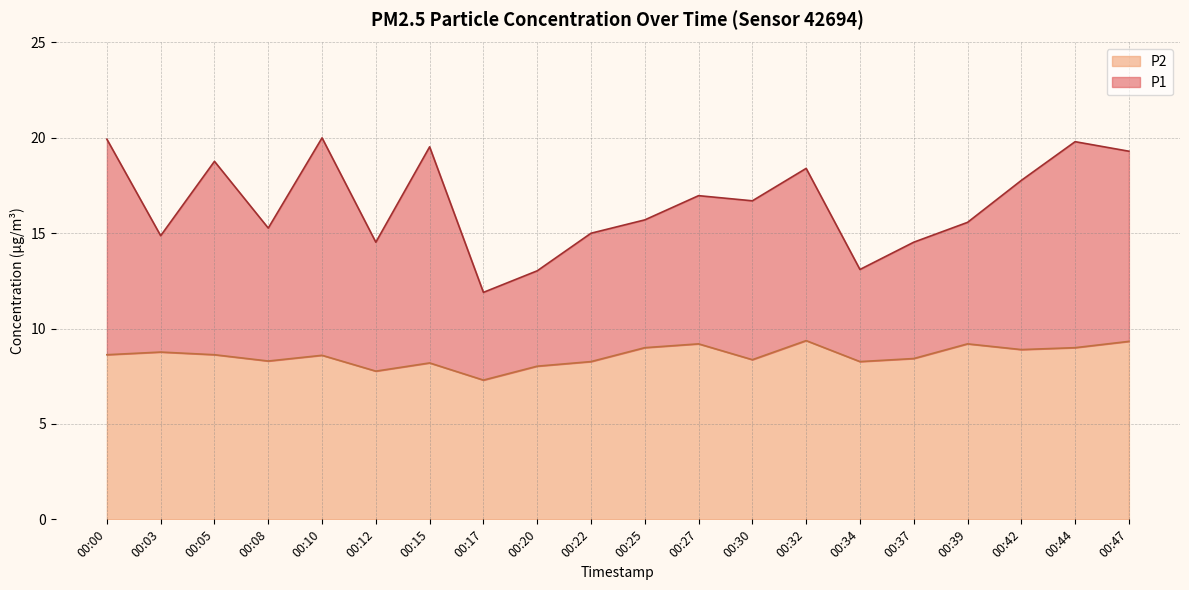

Reading right to left, extract all data points from this chart.

P1: 00:47=19.3	00:44=19.8	00:42=17.8	00:39=15.6	00:37=14.5	00:34=13.1	00:32=18.4	00:30=16.7	00:27=17.0	00:25=15.7	00:22=15.0	00:20=13.0	00:17=11.9	00:15=19.5	00:12=14.5	00:10=20.0	00:08=15.3	00:05=18.8	00:03=14.9	00:00=19.9
P2: 00:47=9.3	00:44=9.0	00:42=8.9	00:39=9.2	00:37=8.4	00:34=8.3	00:32=9.4	00:30=8.4	00:27=9.2	00:25=9.0	00:22=8.3	00:20=8.0	00:17=7.3	00:15=8.2	00:12=7.8	00:10=8.6	00:08=8.3	00:05=8.6	00:03=8.8	00:00=8.6